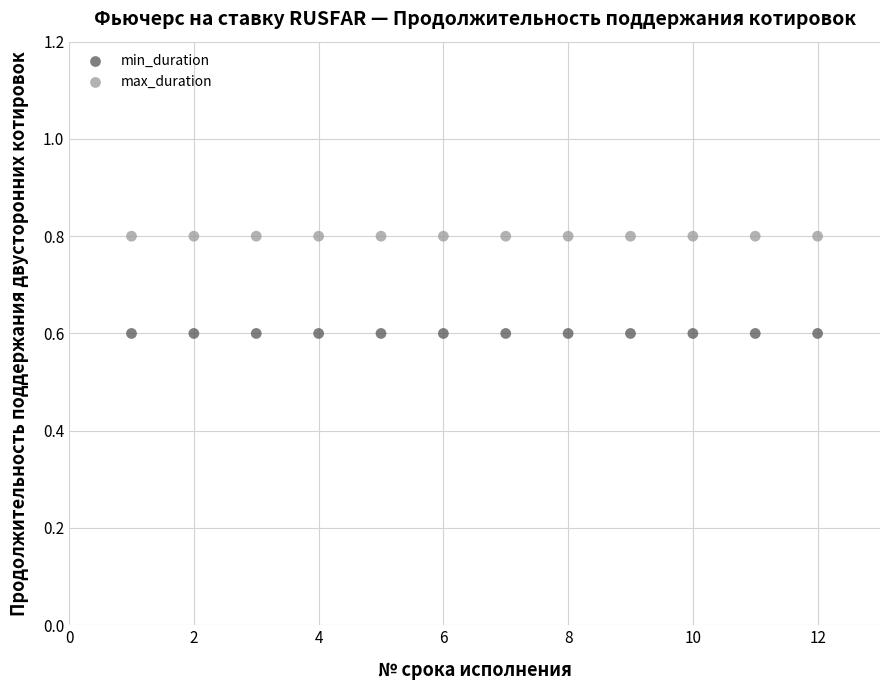

Which series reaches the minimum Y coordinate?

min_duration